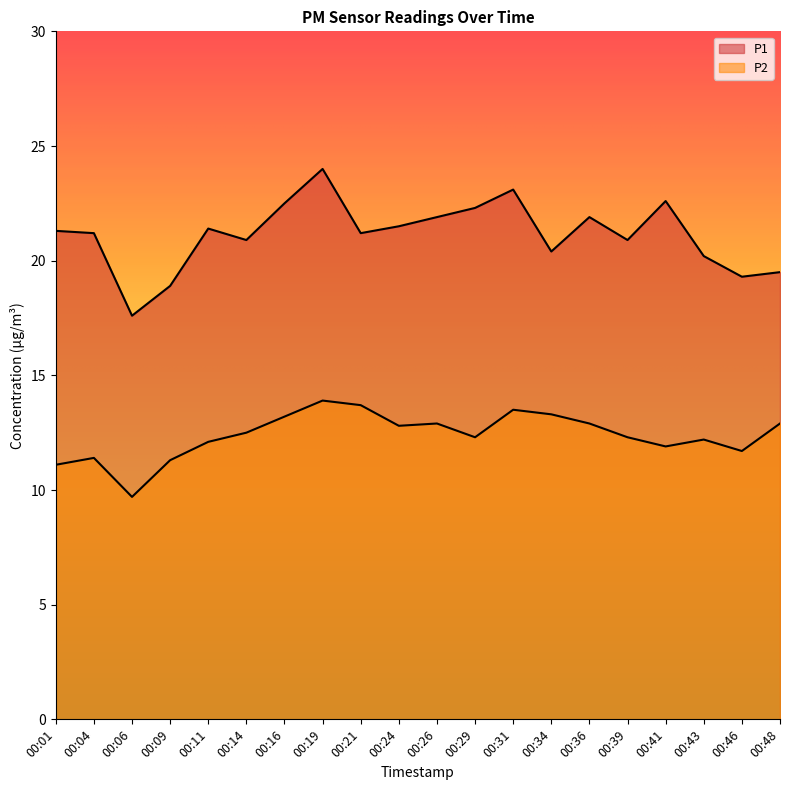

Reading right to left, list all the values displayed in this chart.

P1: 00:48=19.5	00:46=19.3	00:43=20.2	00:41=22.6	00:39=20.9	00:36=21.9	00:34=20.4	00:31=23.1	00:29=22.3	00:26=21.9	00:24=21.5	00:21=21.2	00:19=24.0	00:16=22.5	00:14=20.9	00:11=21.4	00:09=18.9	00:06=17.6	00:04=21.2	00:01=21.3
P2: 00:48=12.9	00:46=11.7	00:43=12.2	00:41=11.9	00:39=12.3	00:36=12.9	00:34=13.3	00:31=13.5	00:29=12.3	00:26=12.9	00:24=12.8	00:21=13.7	00:19=13.9	00:16=13.2	00:14=12.5	00:11=12.1	00:09=11.3	00:06=9.7	00:04=11.4	00:01=11.1